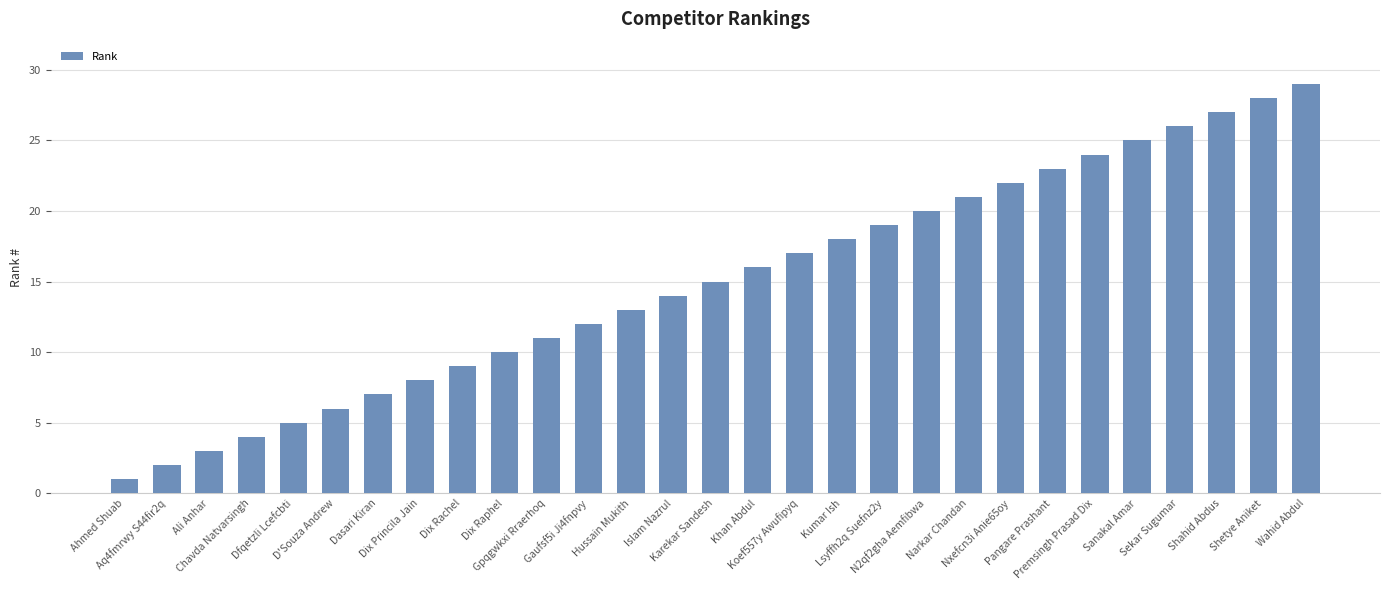

Reading left to right, list all the values displayed in this chart.

Ahmed Shuab=1	Aq4fmrwy S44fir2q=2	Ali Anhar=3	Chavda Natvarsingh=4	Dfqetzli Lcefcbti=5	D'Souza Andrew=6	Dasari Kiran=7	Dix Princila Jain=8	Dix Rachel=9	Dix Raphel=10	Gpqgwkxi Rraerhoq=11	Gaufsf5i Ji4fnpvy=12	Hussain Mukith=13	Islam Nazrul=14	Karekar Sandesh=15	Khan Abdul=16	Koef557y Awufipyq=17	Kumar Ish=18	Lsyffh2q Suefnz2y=19	N2qf2gha Aemfibwa=20	Narkar Chandan=21	Nxefcn3i Anie65oy=22	Pangare Prashant=23	Premsingh Prasad Dix=24	Sanakal Amar=25	Sekar Sugumar=26	Shahid Abdus=27	Shetye Aniket=28	Wahid Abdul=29